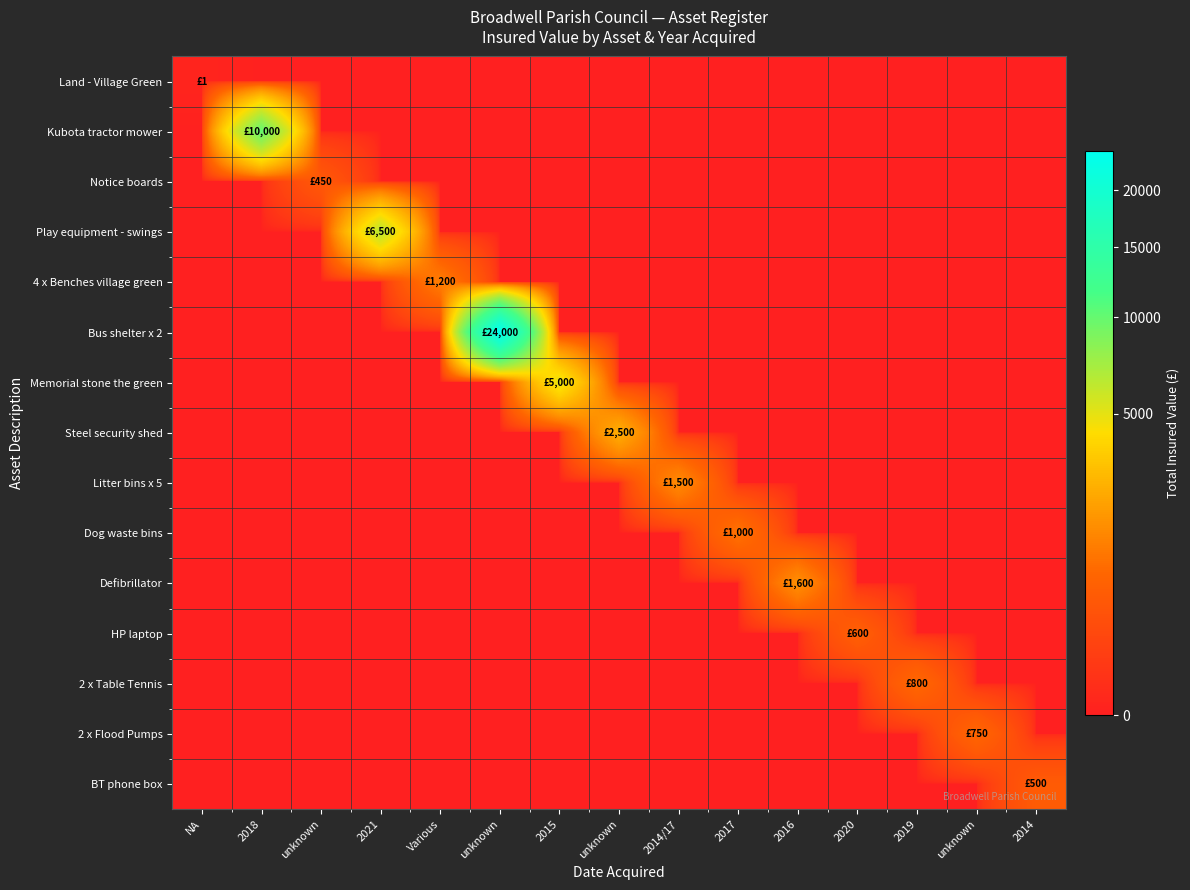

Which has a higher value, 2019 or 2015?

2019